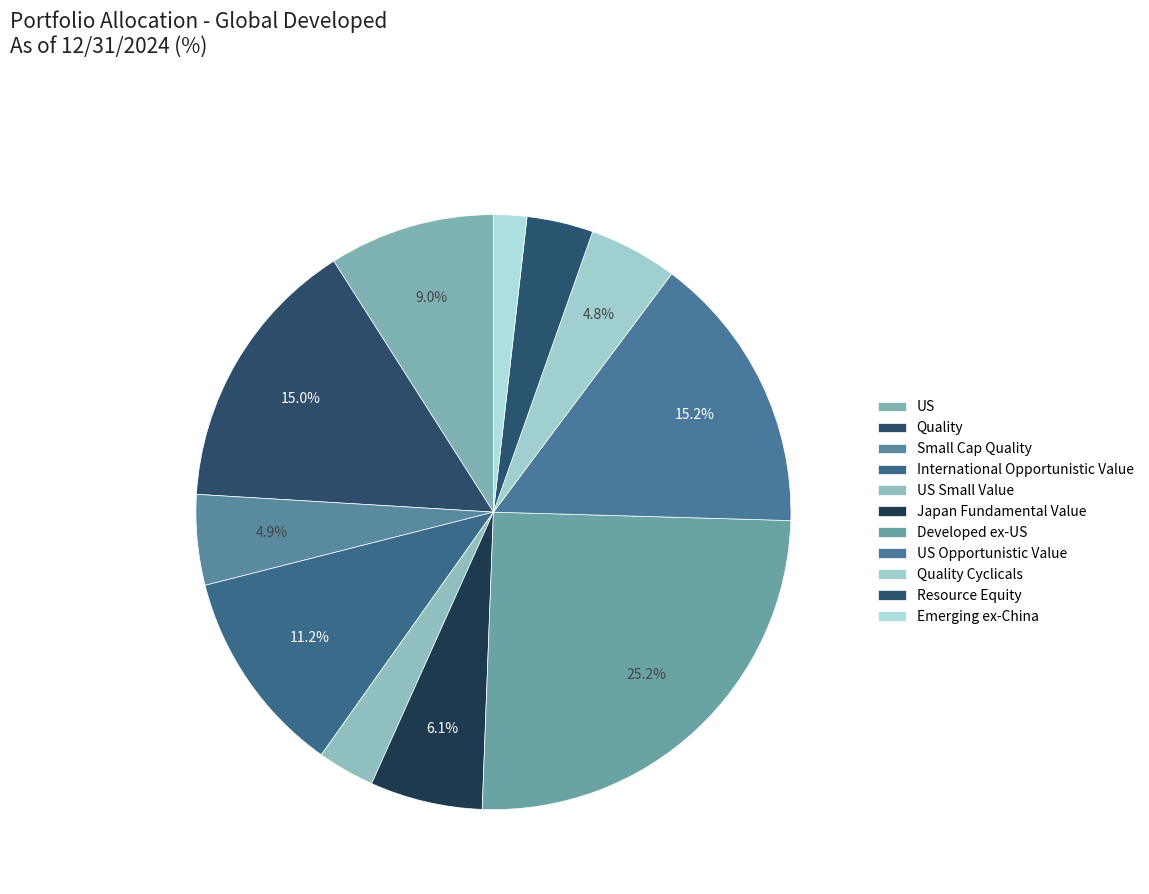

To the nearest percent, what is the average slice percentage?

9%